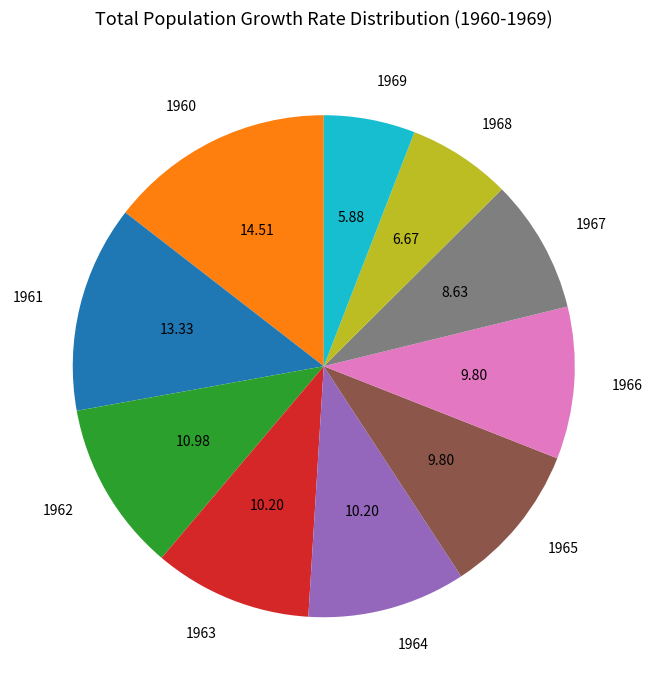

Combined, do 1965 and 1966 account for over 50%?

No